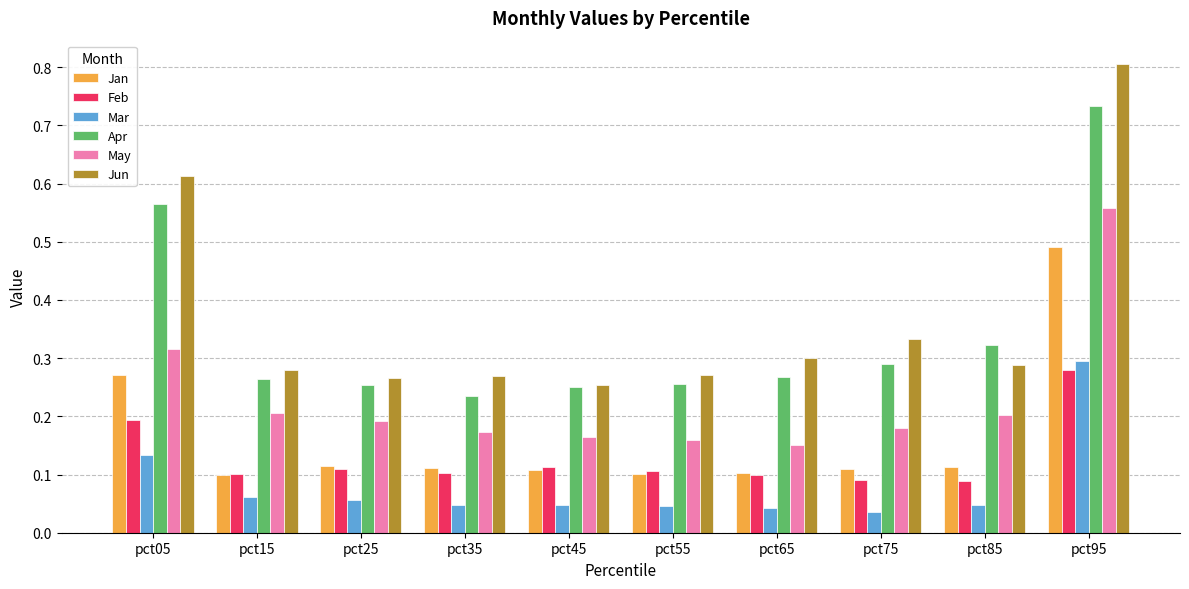

Which series has the widest spread of values?

Jun